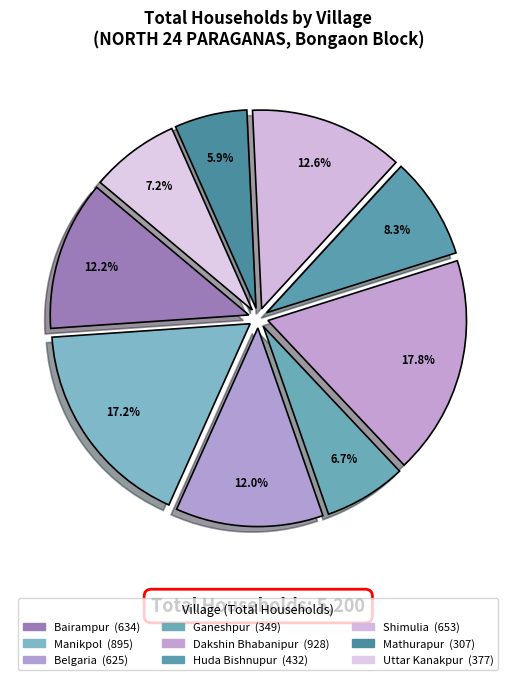

To the nearest percent, what is the difference between the largest and smallest slice percentages?

12%